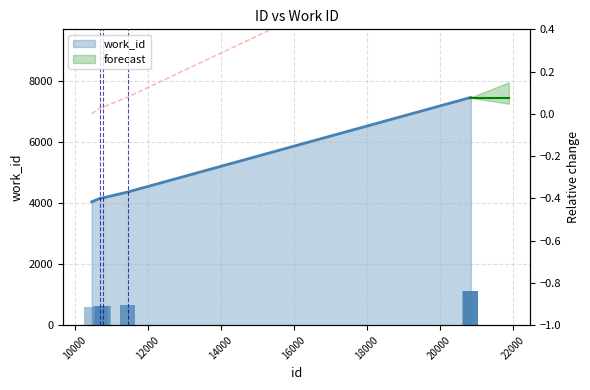

Between 20853 and 20846, which is larger?

20853